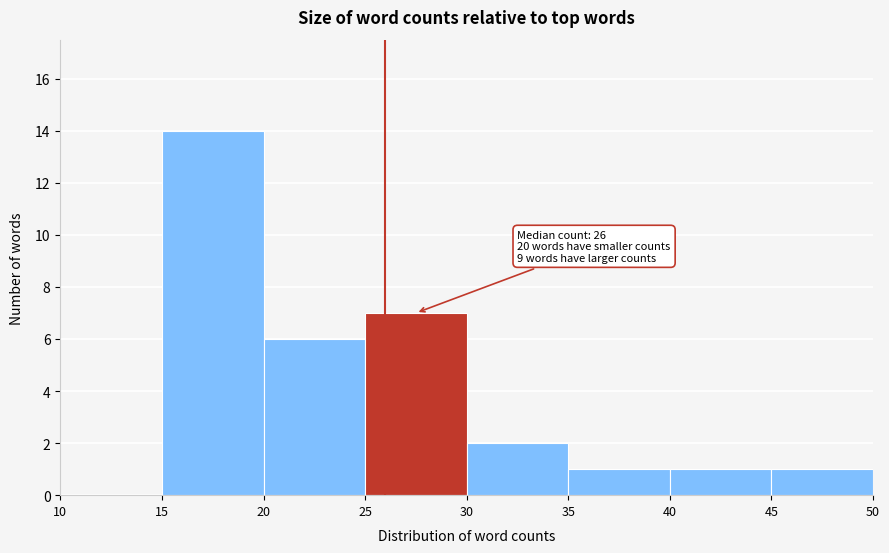

Which range on the x-axis has the tallest bar?

15 to 20